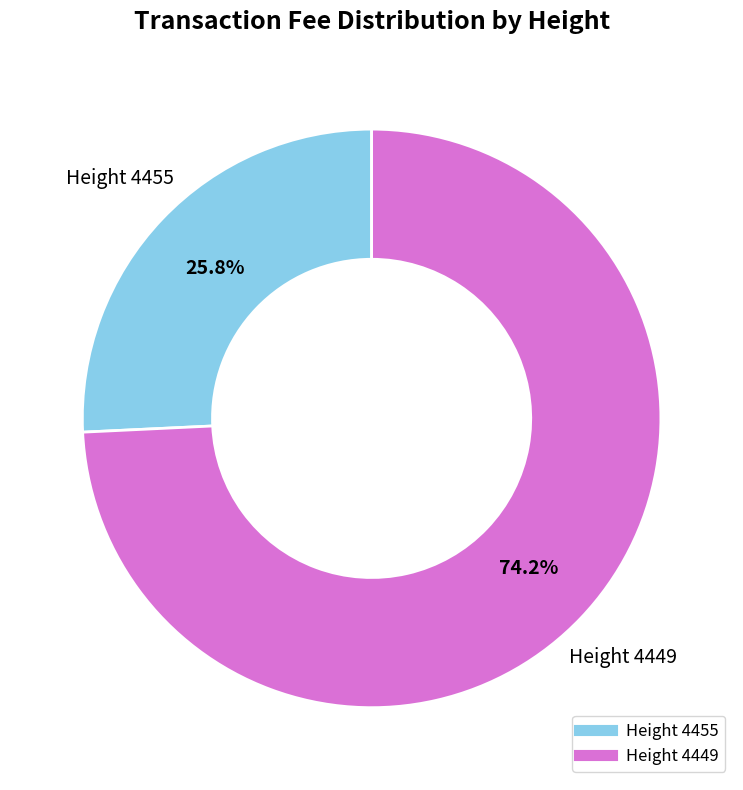

Does any single category account for the majority?

Yes